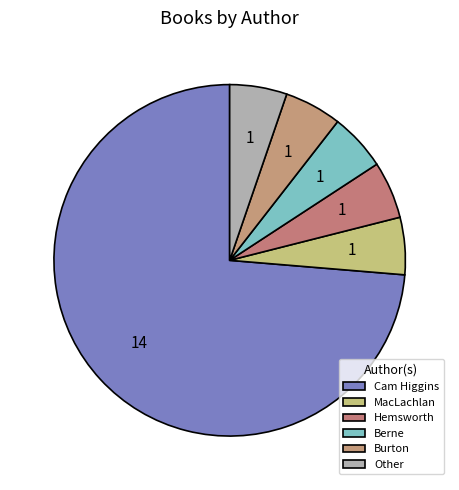

Is there any slice that represents more than half of the pie?

Yes